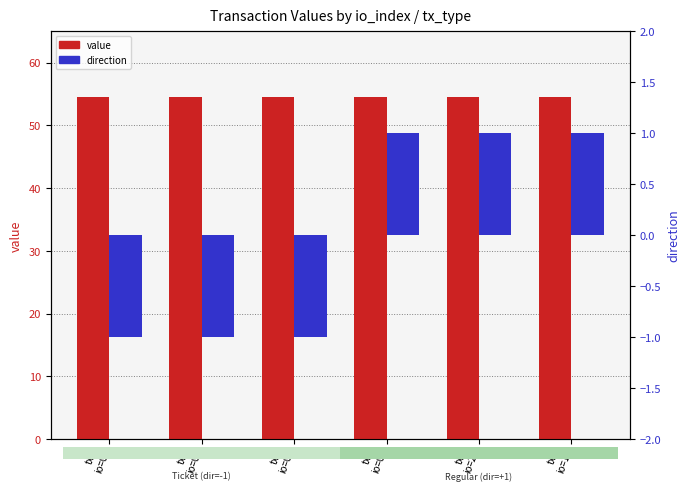

The value series shows 54.5 at tx1
io=0. True or false?

True